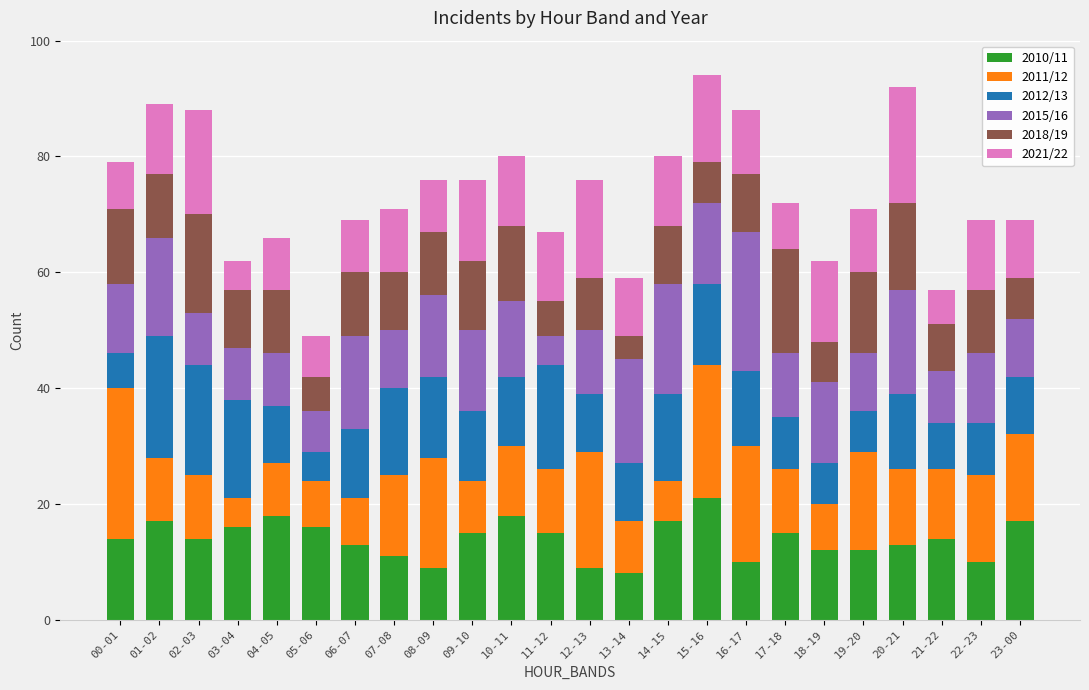

True or false: 2010/11 has a value of 13 at 08-09.

False